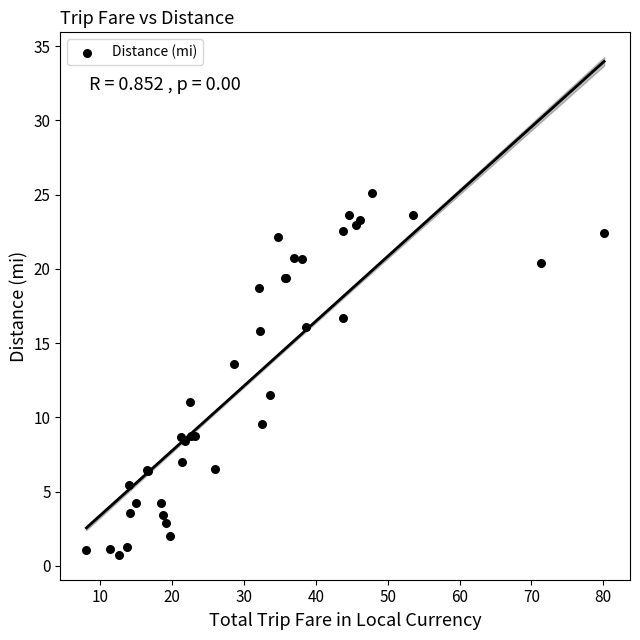

What Y value in the scatter plot is closest to 12?

11.5